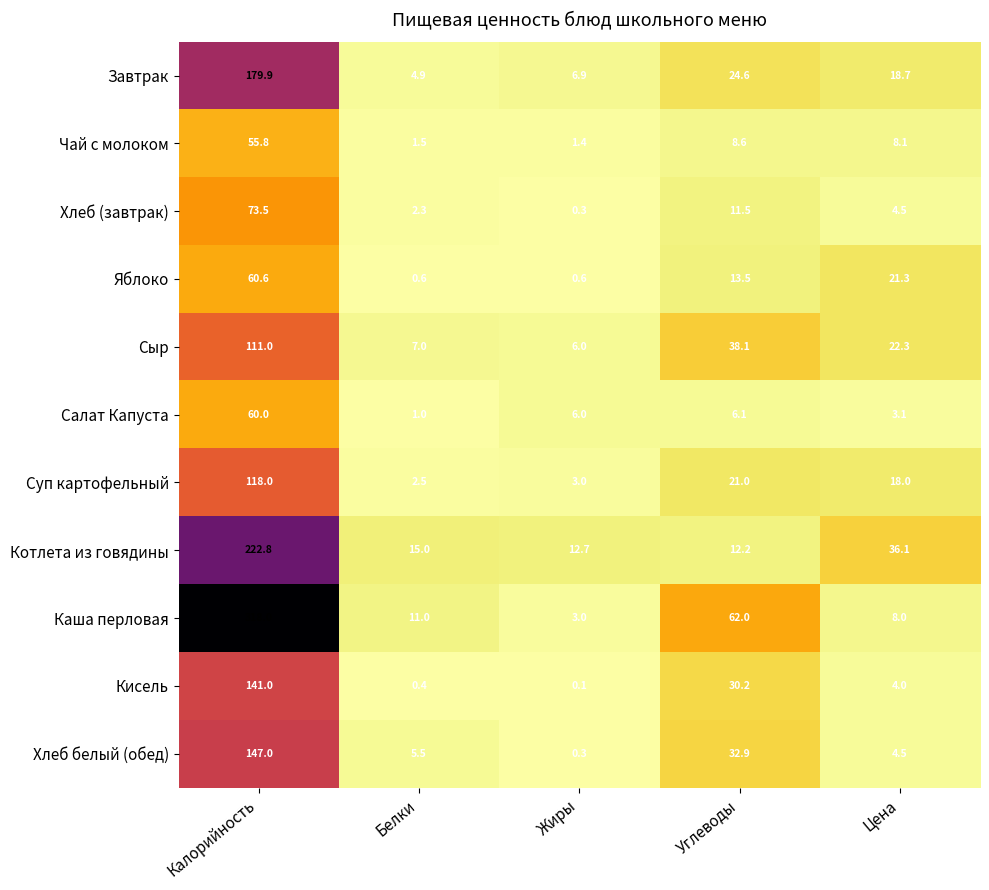

List the labels in order of Сыр value, largest first.

Калорийность, Углеводы, Цена, Белки, Жиры